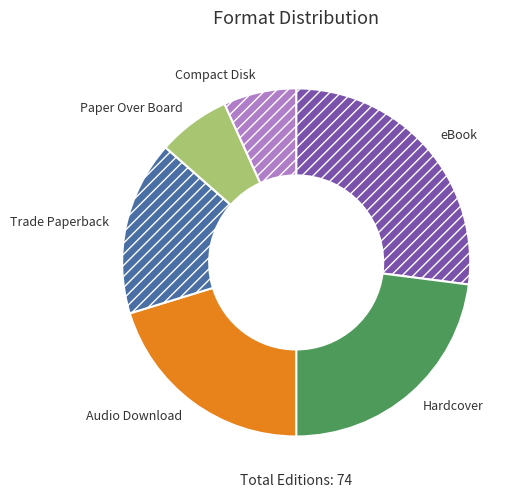

Between Audio Download and Compact Disk, which is larger?

Audio Download